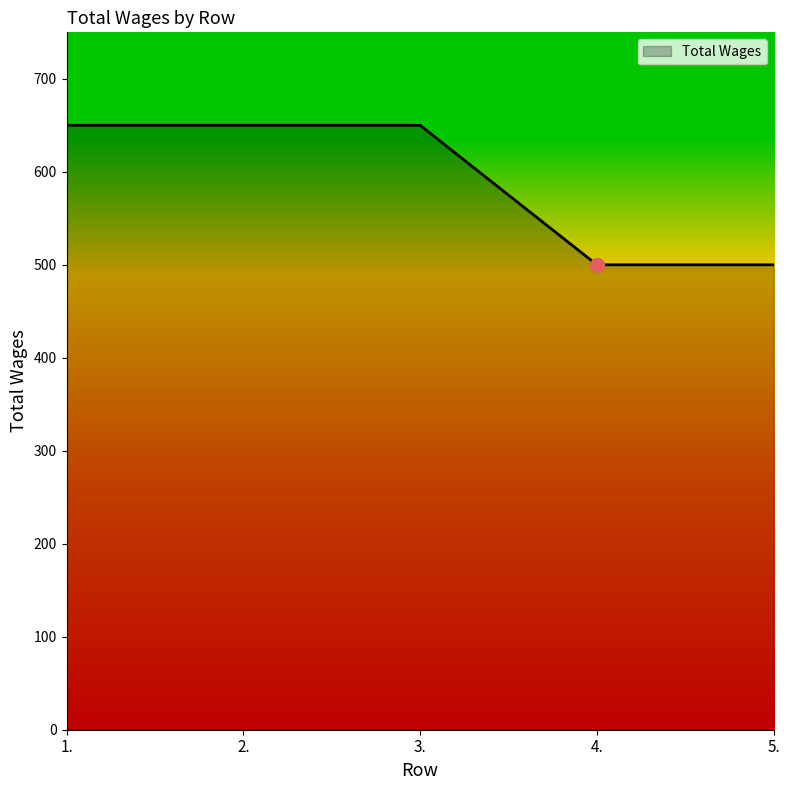

The value at 2. is 859. True or false?

False